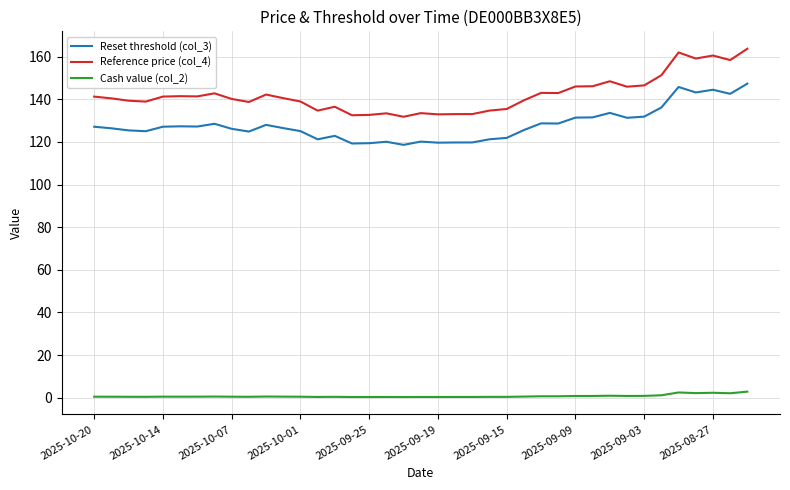

Rank the series by their maximum value, from highest to lowest.

Reference price (col_4), Reset threshold (col_3), Cash value (col_2)